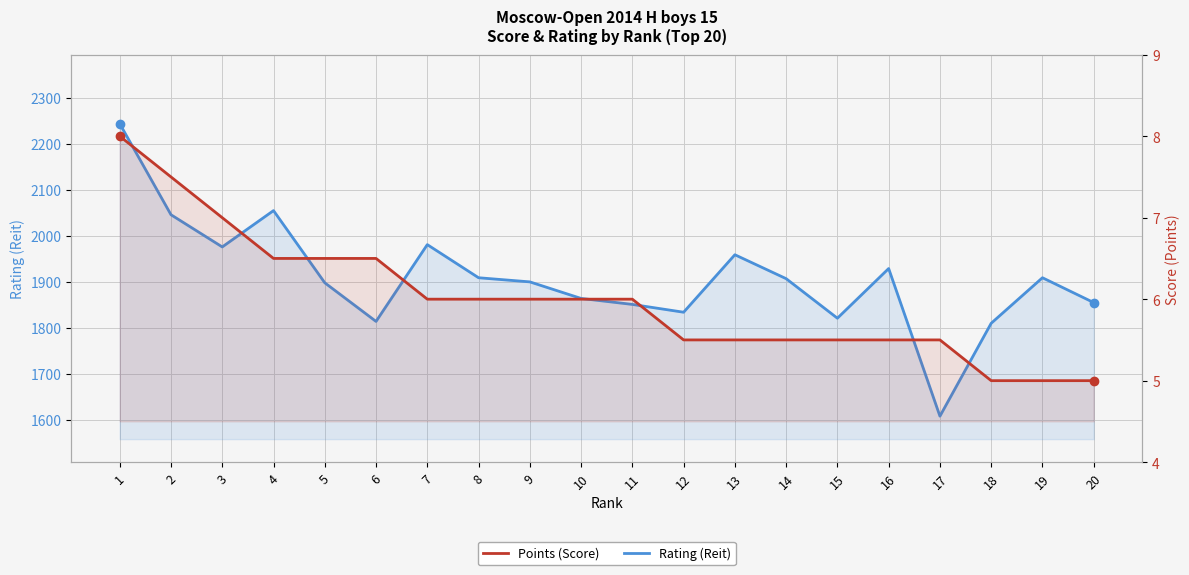

What is the value of the Points (Score) point at the 10th from the left?

6.0